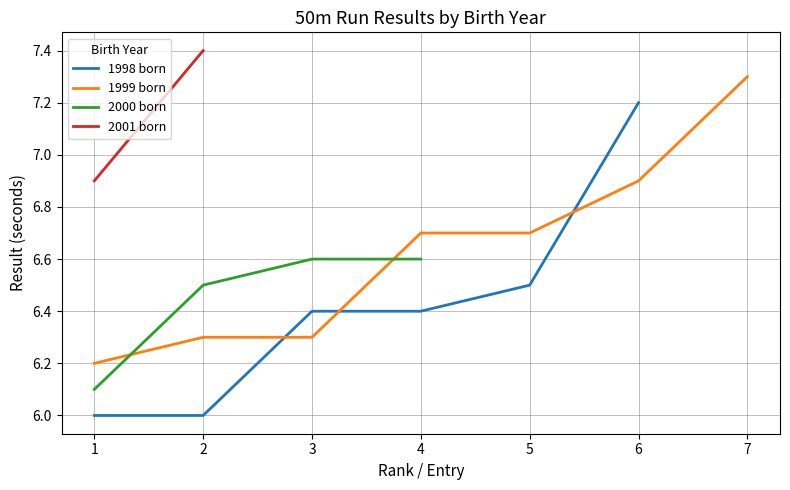

True or false: 1999 born has a value of 1.9 at 2.

False